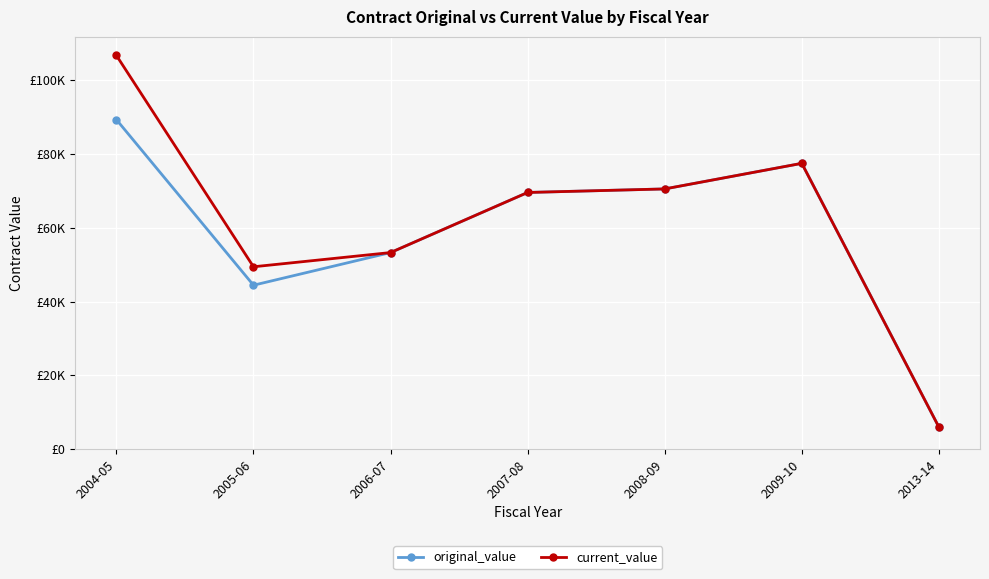

Does the chart have visible grid lines?

Yes